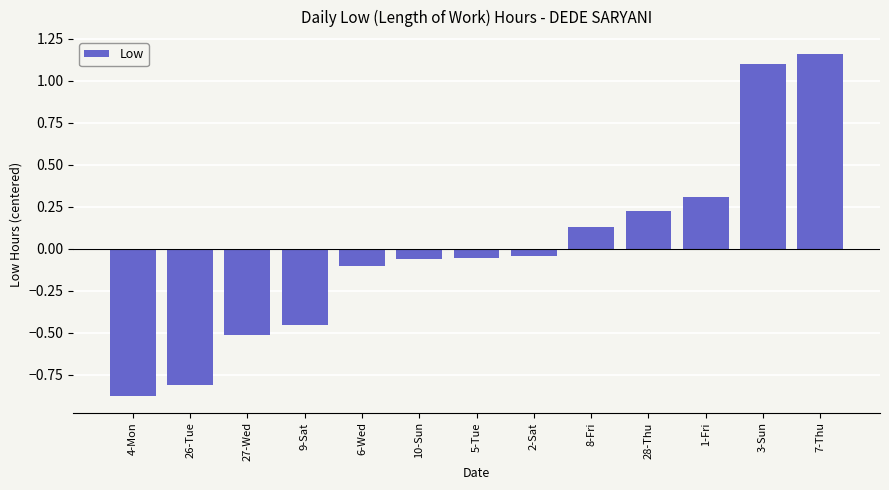

What is the label of the 1st bar from the right?

7-Thu